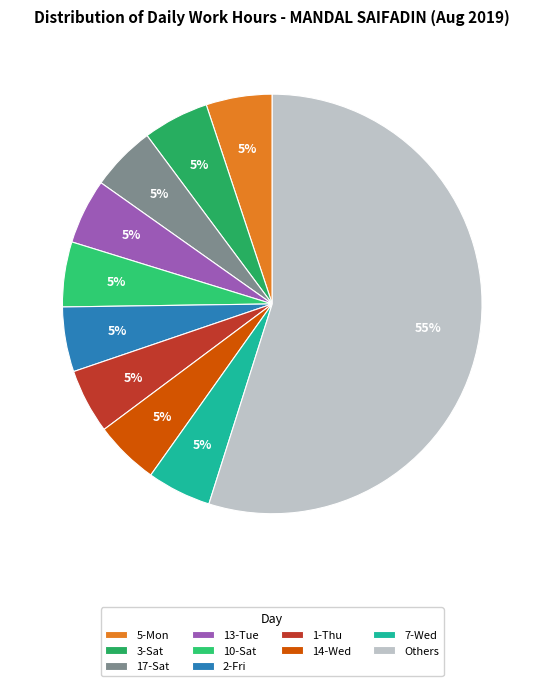

Count the number of slices in the pie.

10